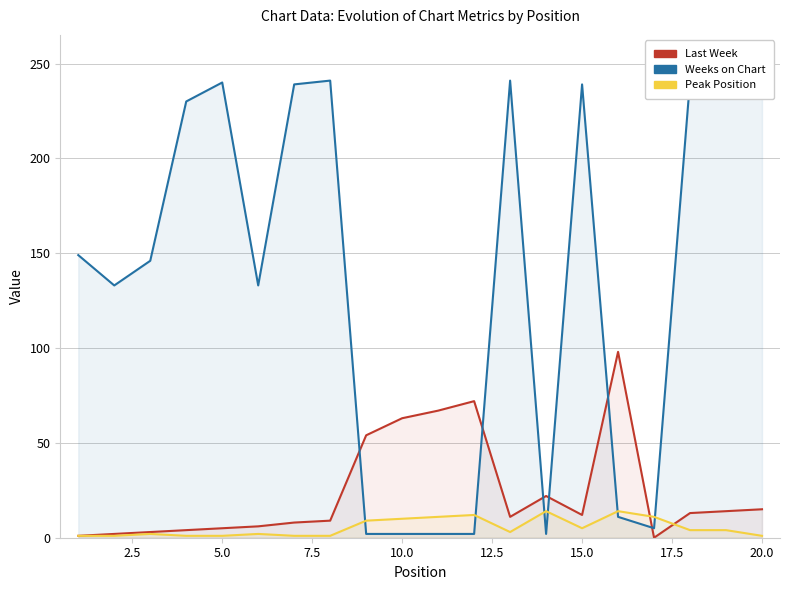

What is the lowest value of the Weeks on Chart series?

2